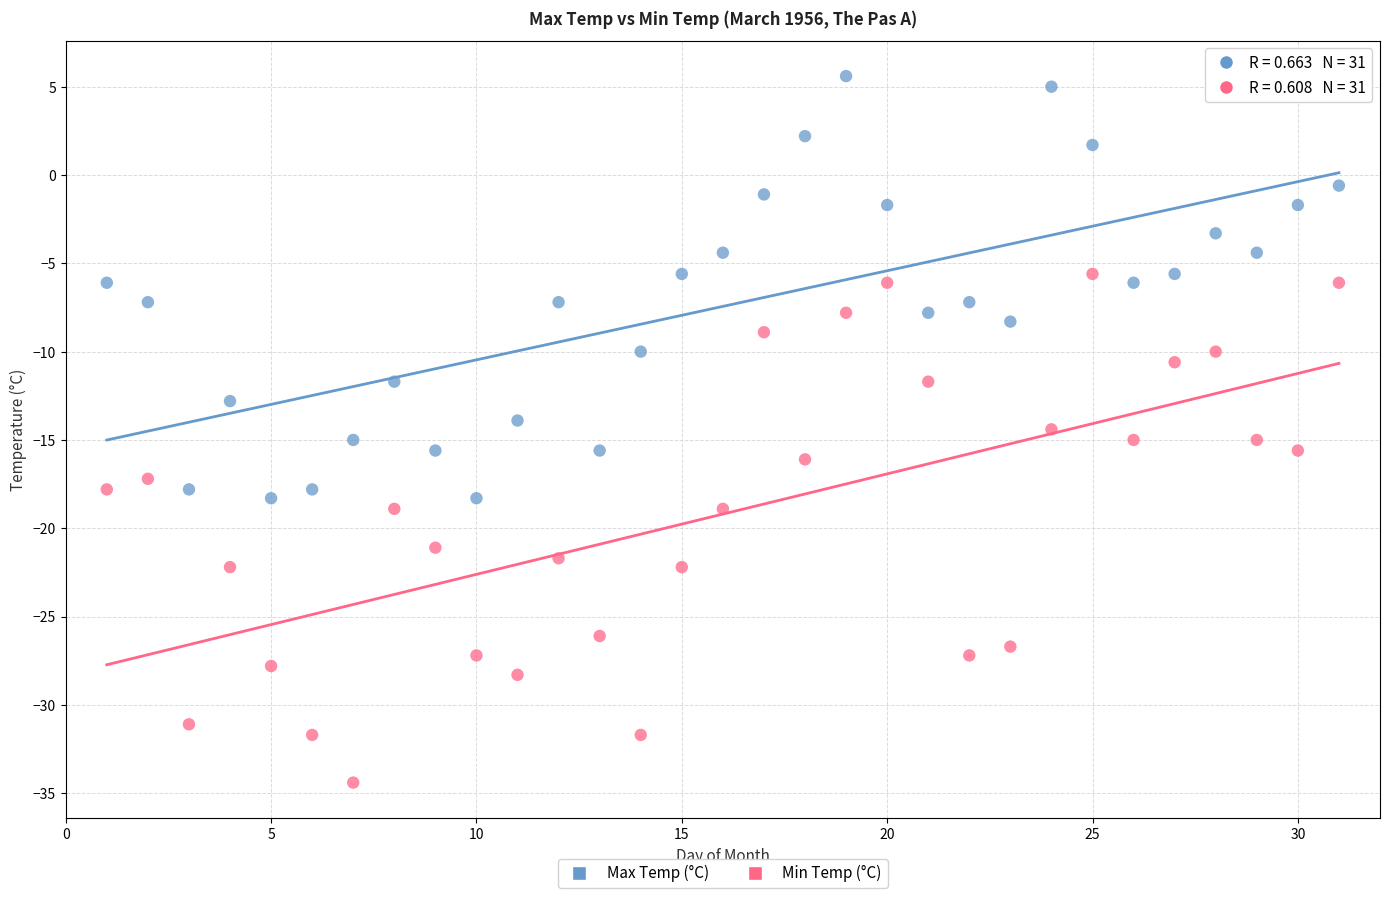

Which series reaches the minimum Y coordinate?

Min Temp (°C)